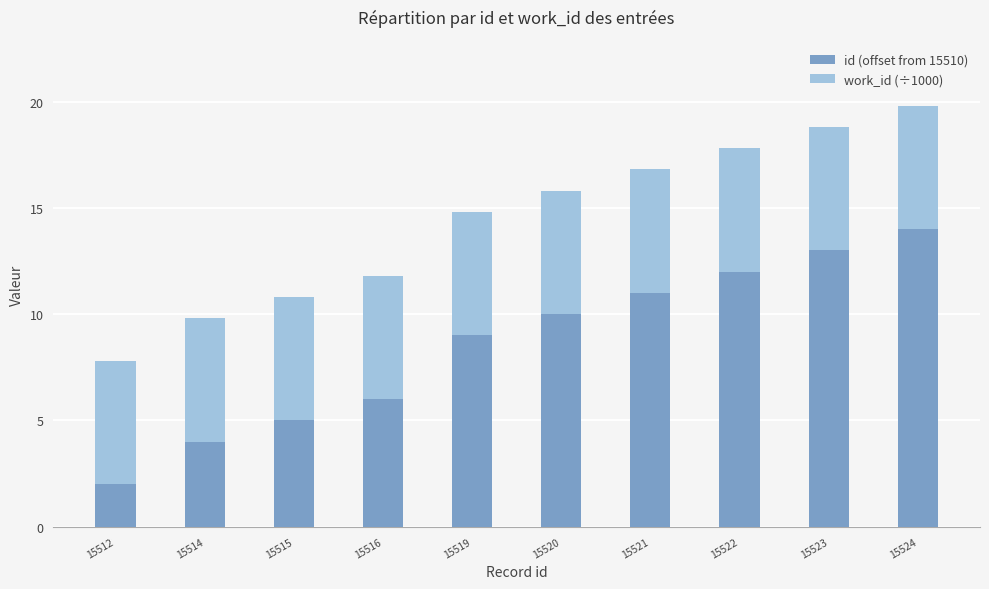

Reading left to right, what are the values for id (offset from 15510)?

2.0	4.0	5.0	6.0	9.0	10.0	11.0	12.0	13.0	14.0